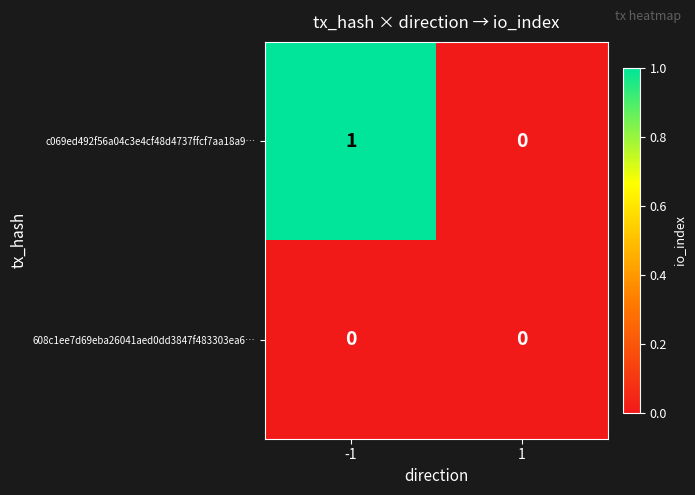

Which series has the largest range (max minus min)?

c069ed492f56a04c3e4cf48d4737ffcf7aa18a9…